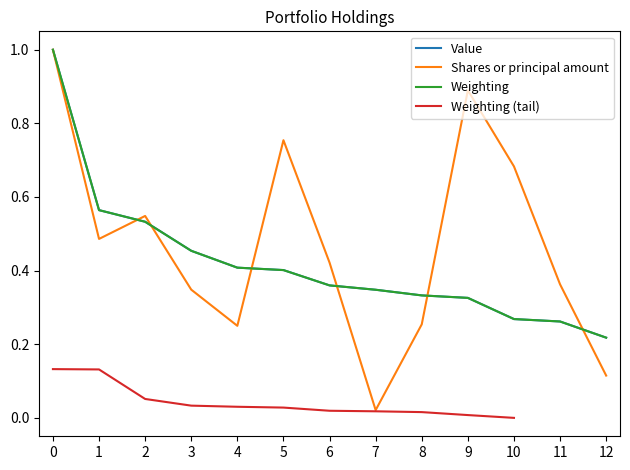

What is the maximum value for Weighting?

1.0